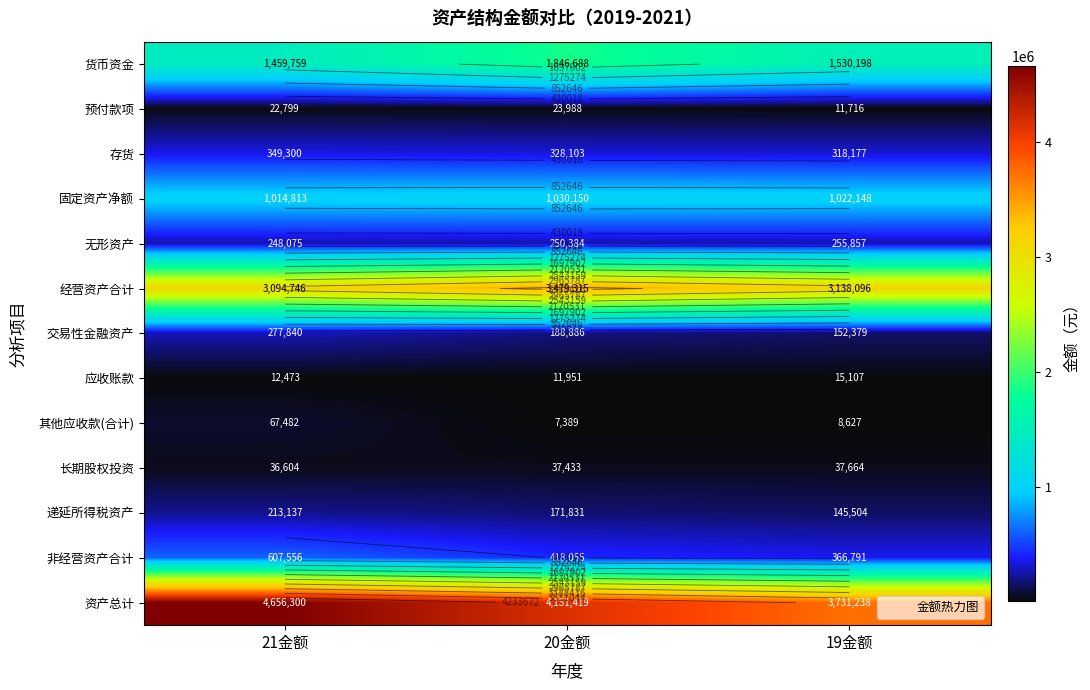

At which label is 经营资产合计 closest to 3287030?

19金额